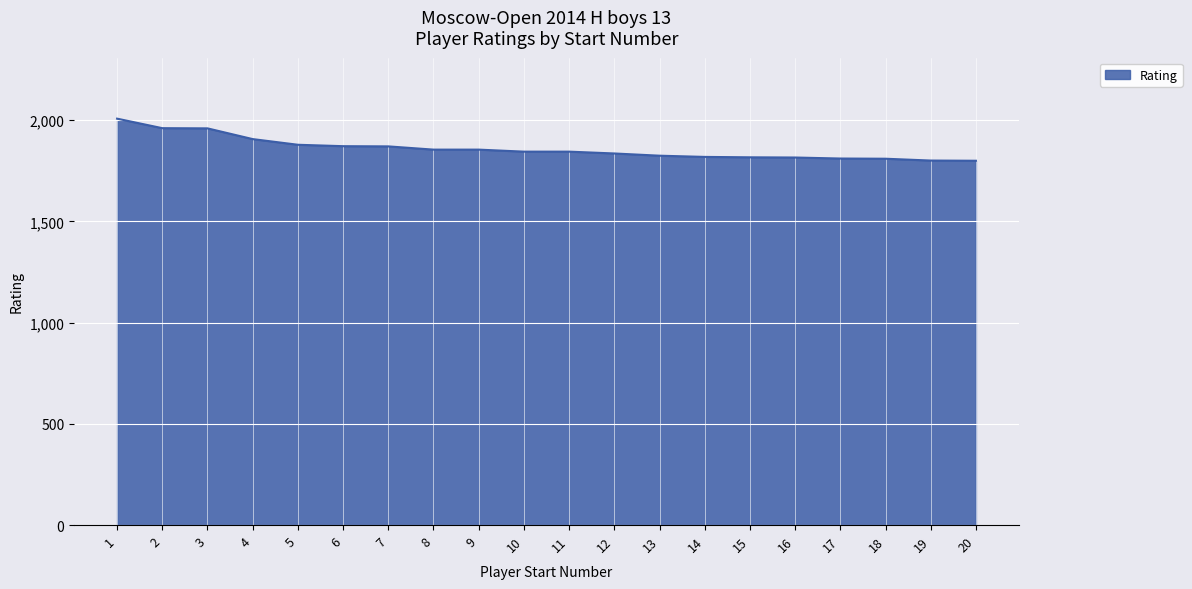

What is the ratio of the value at 18 to the value at 9?

1.0